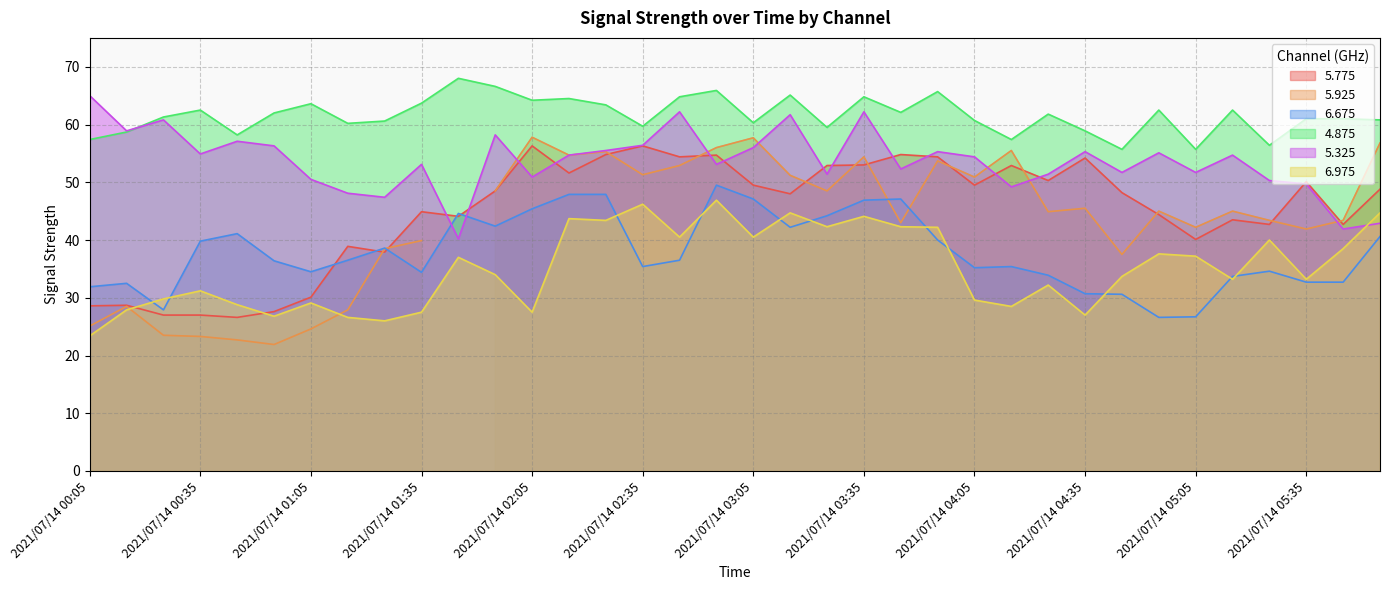

In 5.325, how many points are higher than both neighbors (excluding endpoints)?

11